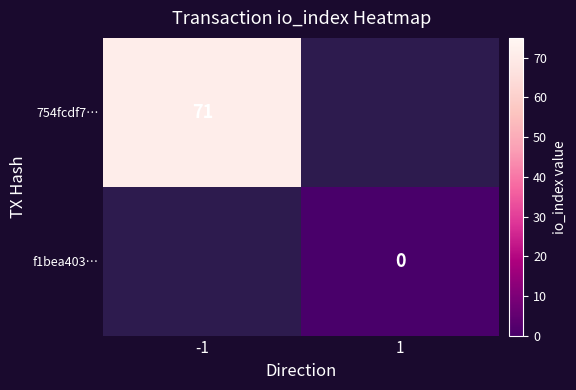

The value of 754fcdf7… at -1 is 96. True or false?

False